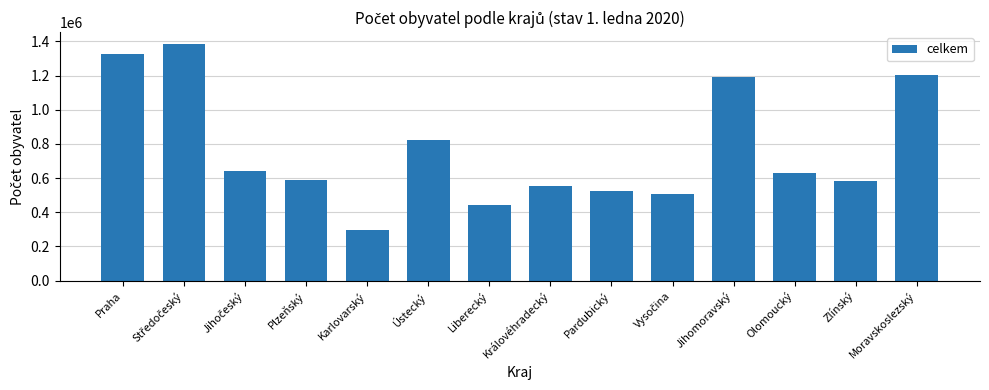

What is the value of the 12th bar from the left?

632015